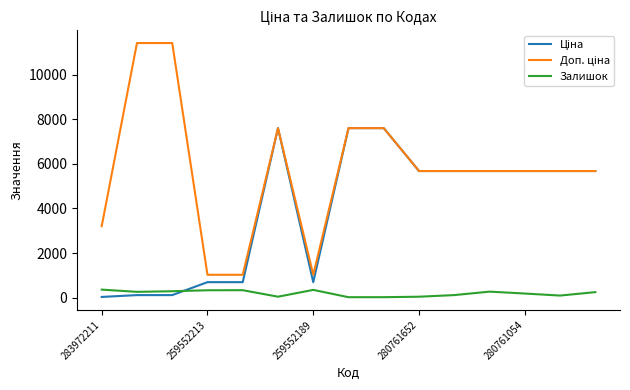

What is the maximum value shown in the chart?

11410.0